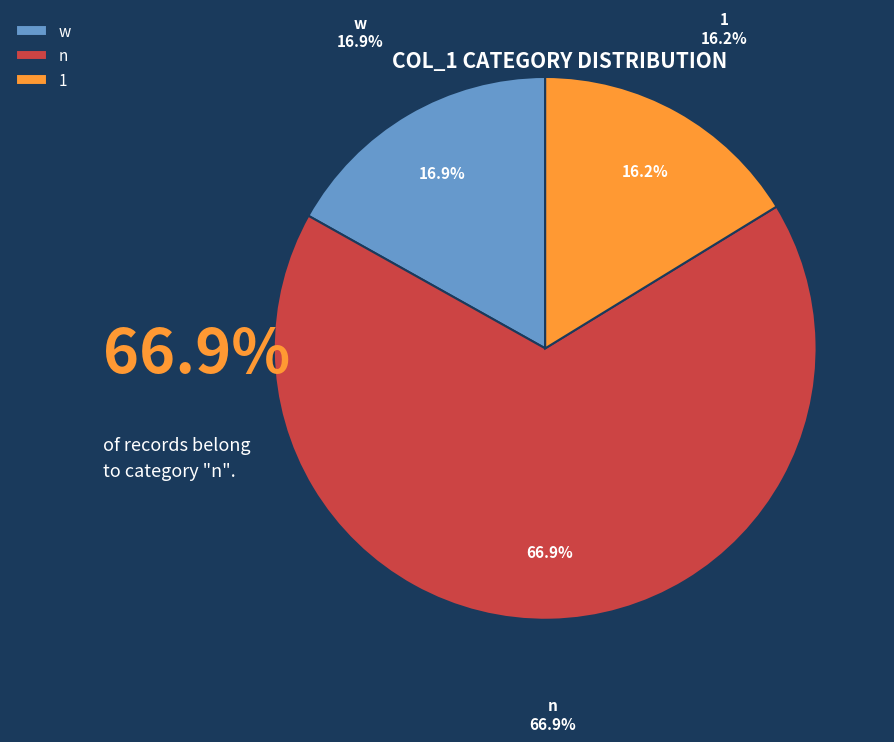

To the nearest percent, what percentage of the pie is n?

67%